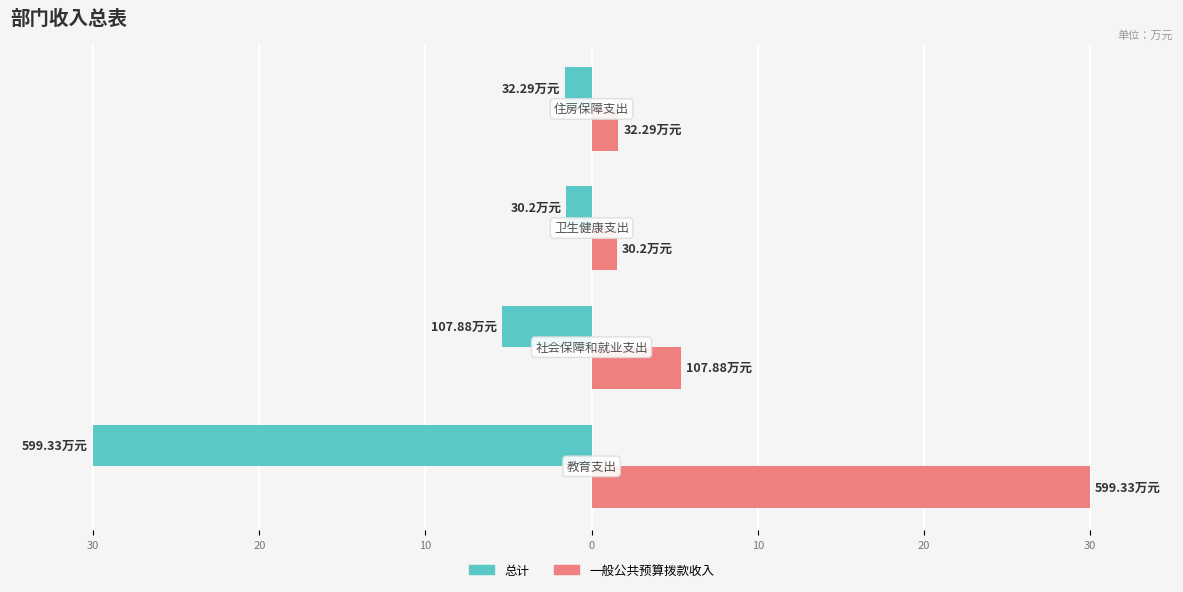

What are all the series names shown in the legend?

总计, 一般公共预算拨款收入